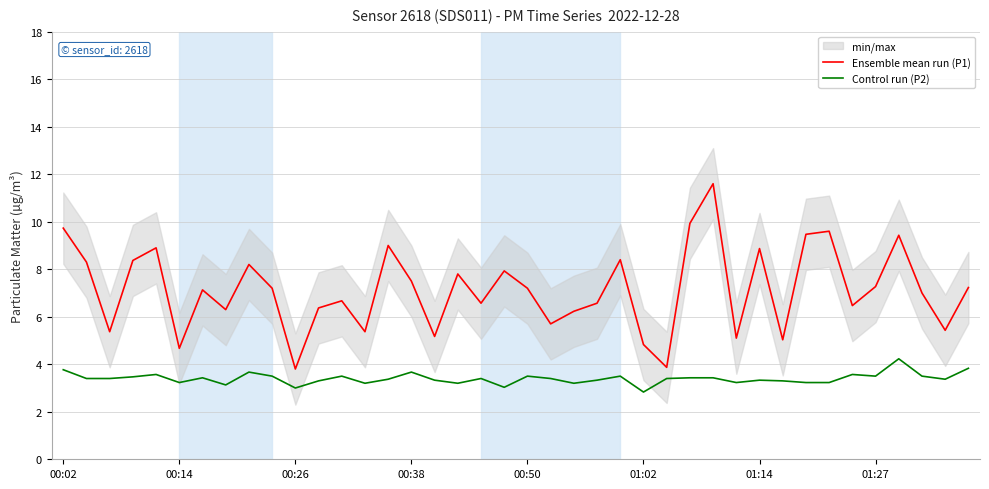

List the series in order of their peak value, highest first.

Ensemble mean run (P1), Control run (P2)